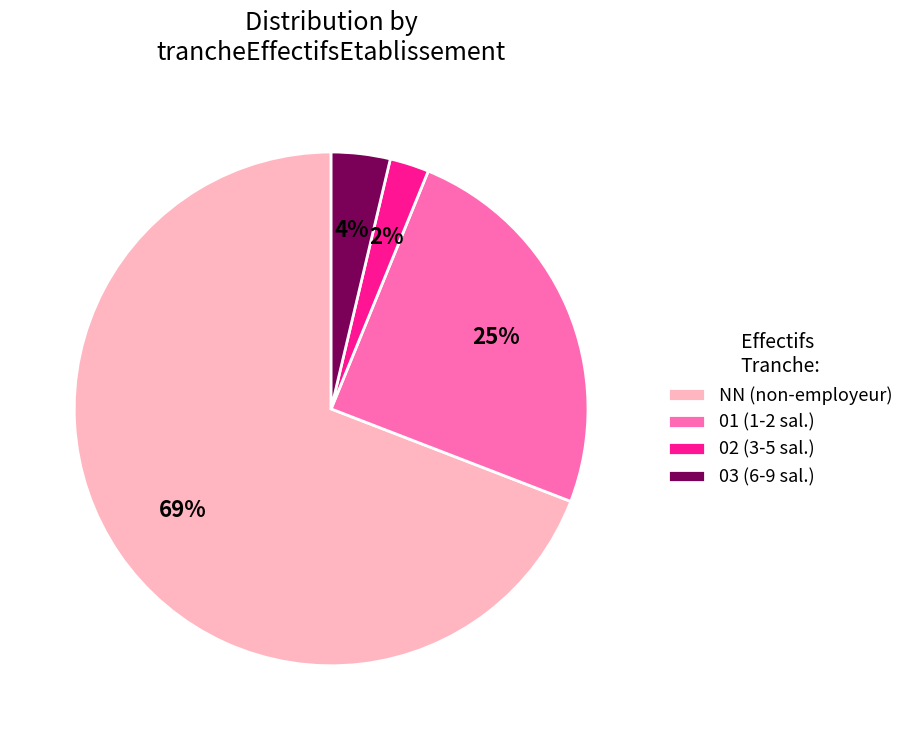

Is 01 the majority of the pie?

No